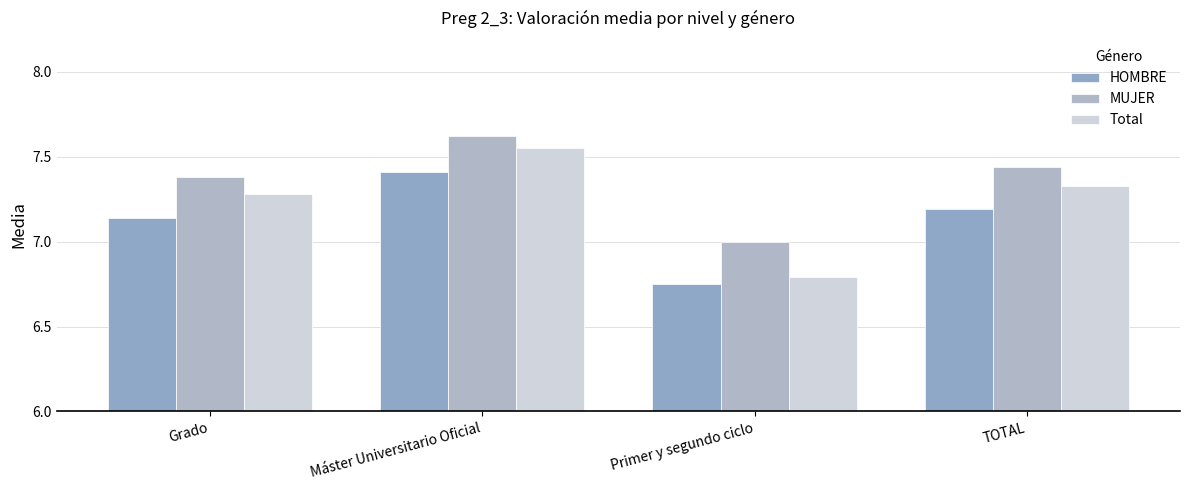

What are all the series names shown in the legend?

HOMBRE, MUJER, Total